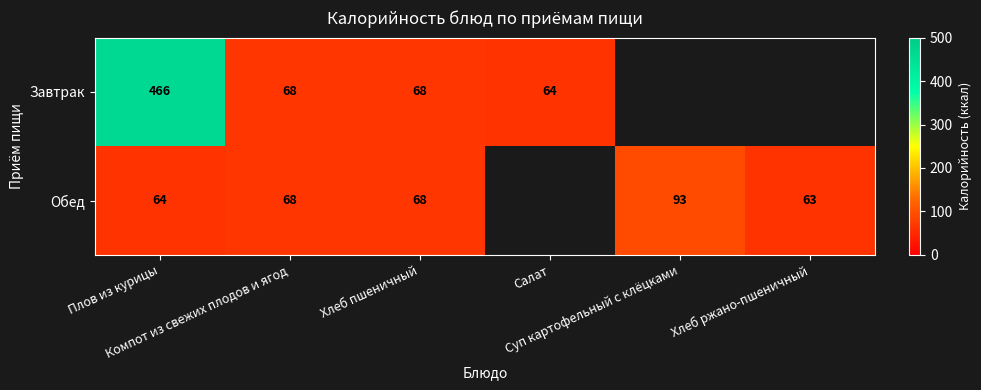

Read the Обед value at Плов из курицы.

64